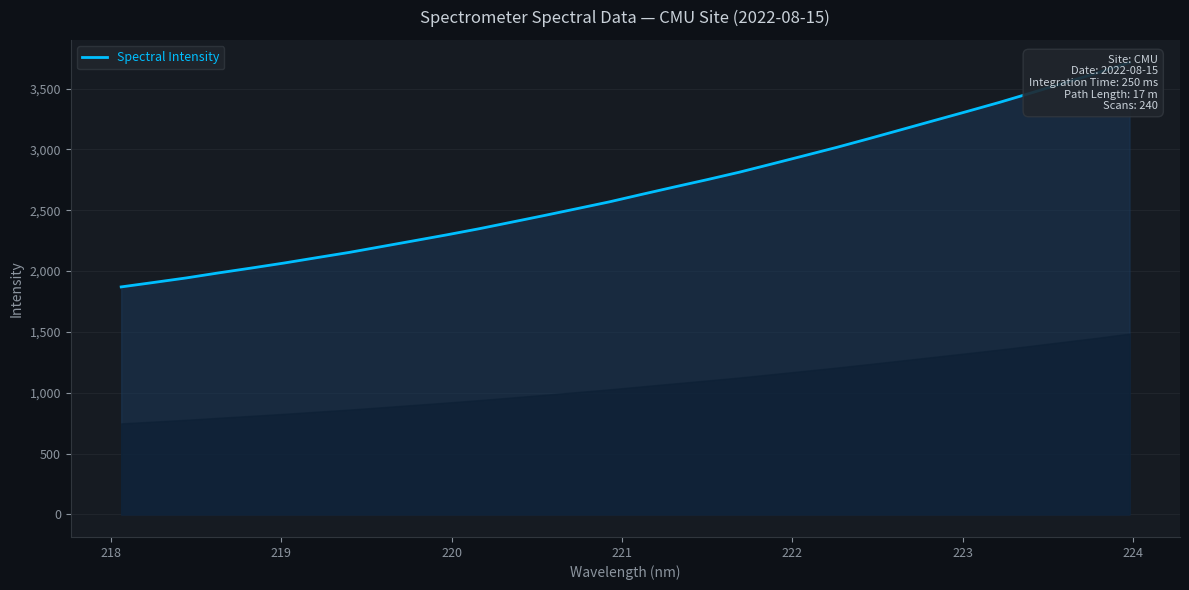

What is the greatest value displayed?

3714.4